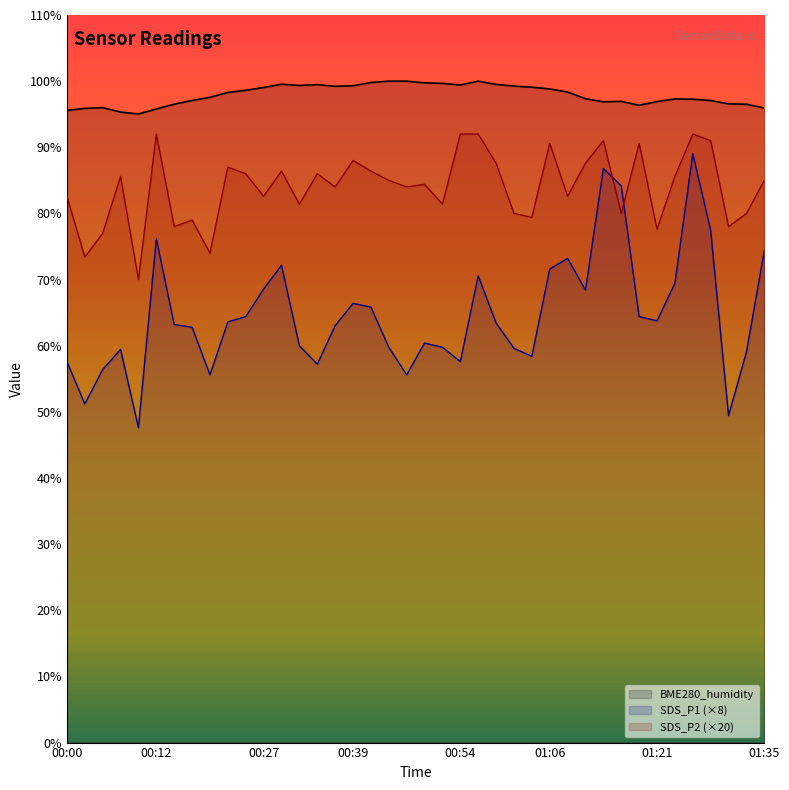

What position from the left is 00:05?

3